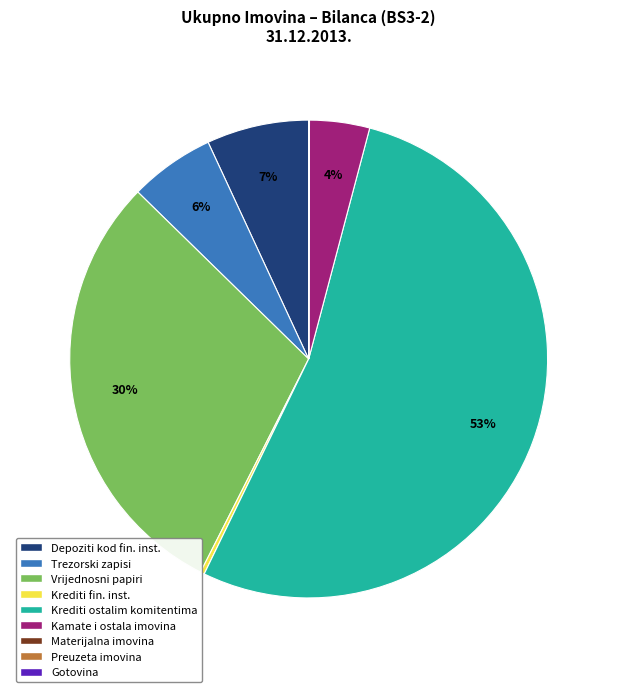

To the nearest percent, what is the average slice percentage?

11%